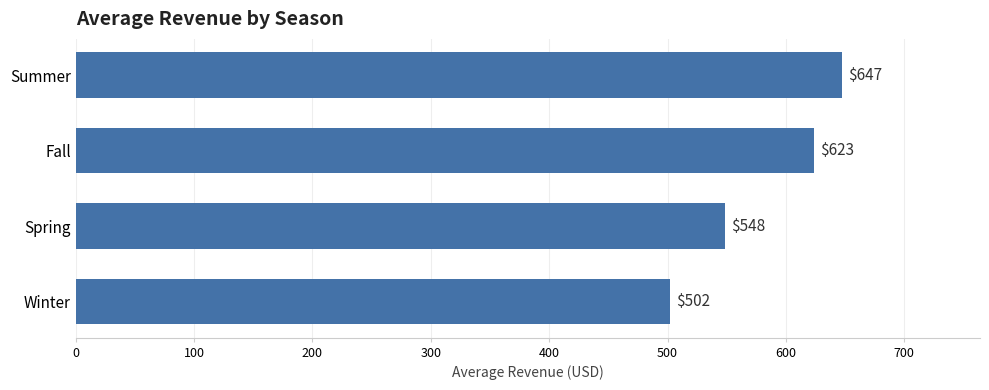

List the labels in order of value, largest first.

Summer, Fall, Spring, Winter